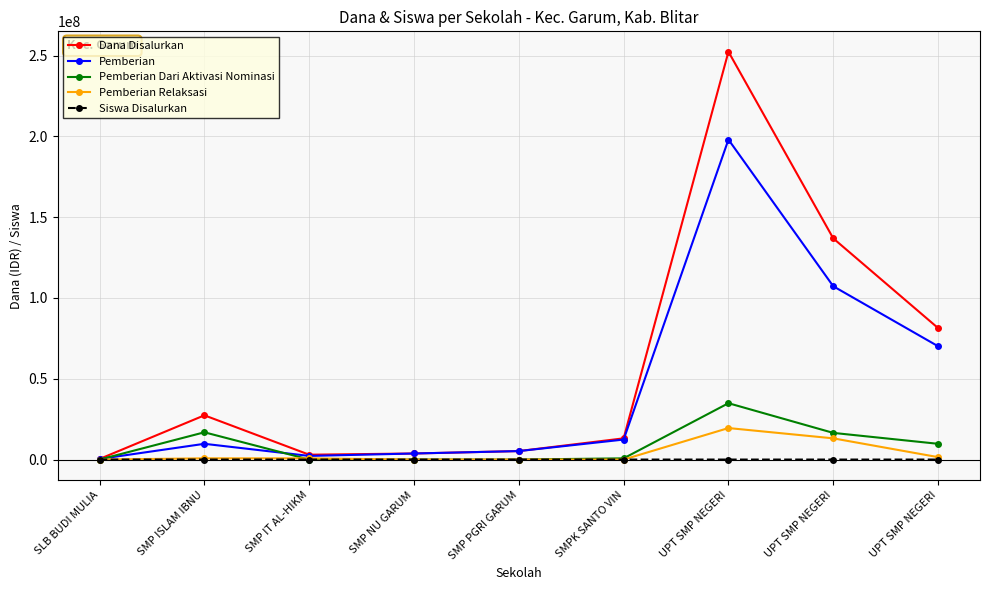

Count the number of categories in the chart.

9